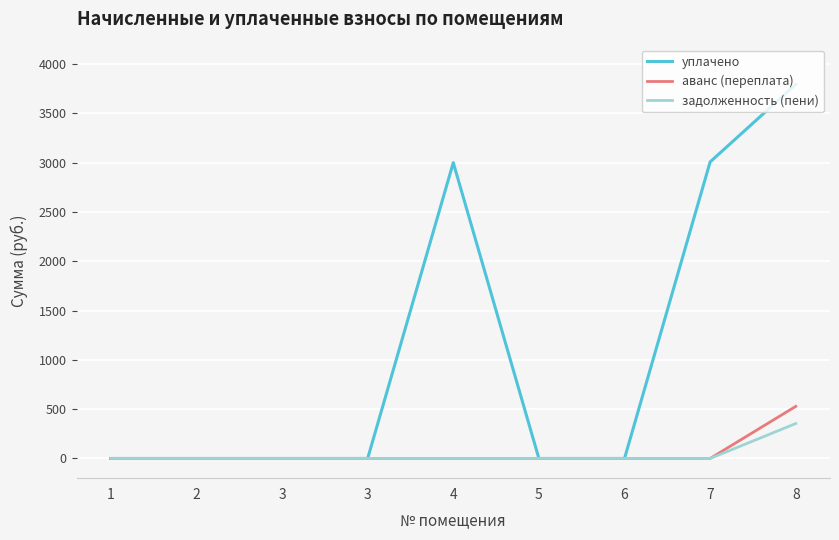

Which series has the largest range (max minus min)?

уплачено